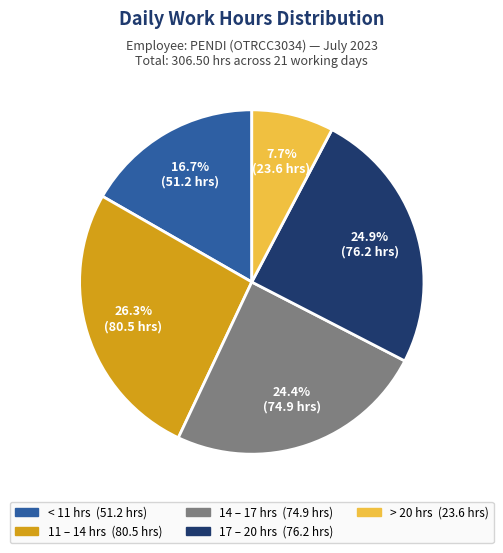

How many slices are in this pie chart?

5